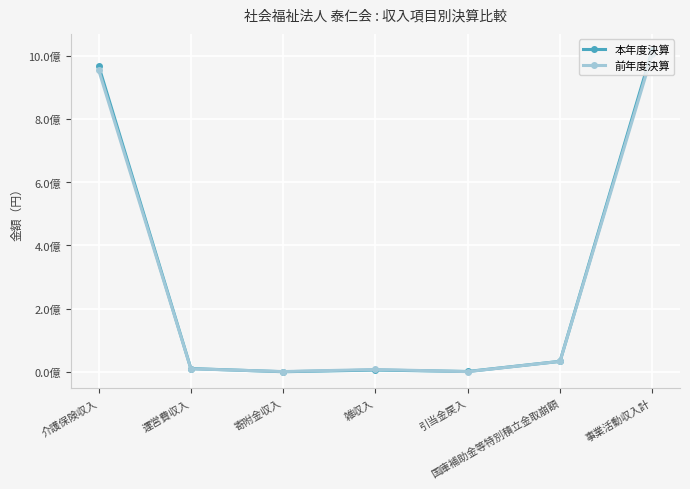

What is the total value across all series at 運営費収入?

19562181